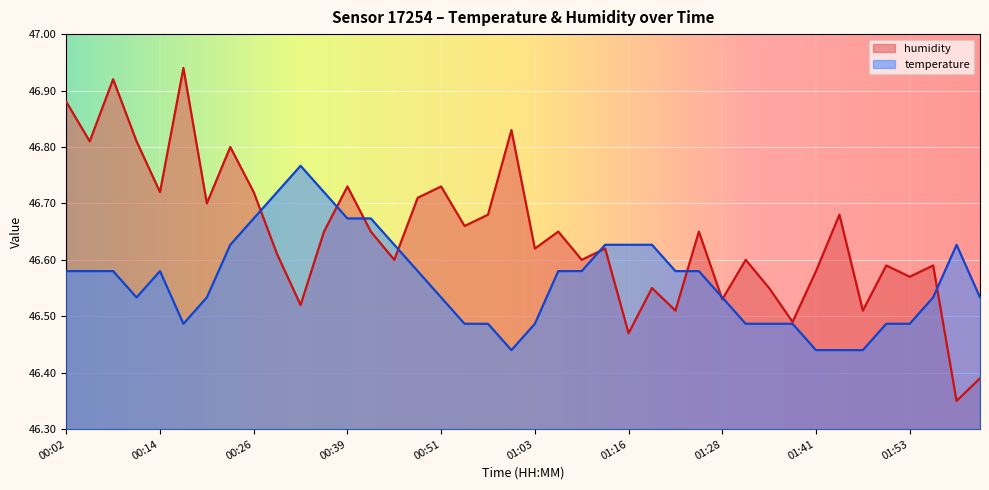

What is the smallest value displayed?

46.4